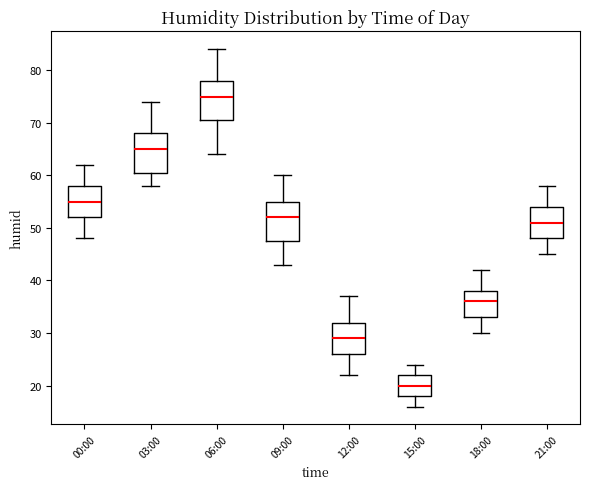

Which box's median line is the highest?

06:00